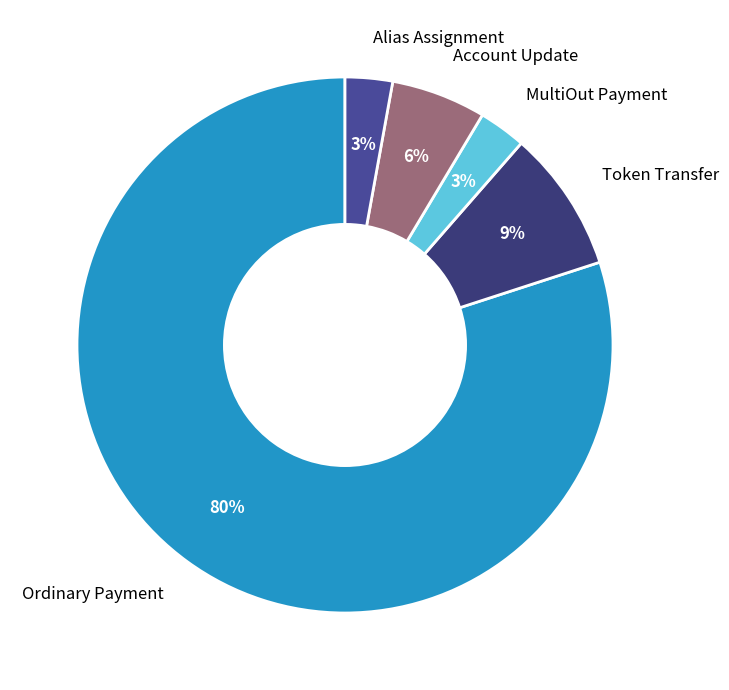

What is the majority slice?

Ordinary Payment